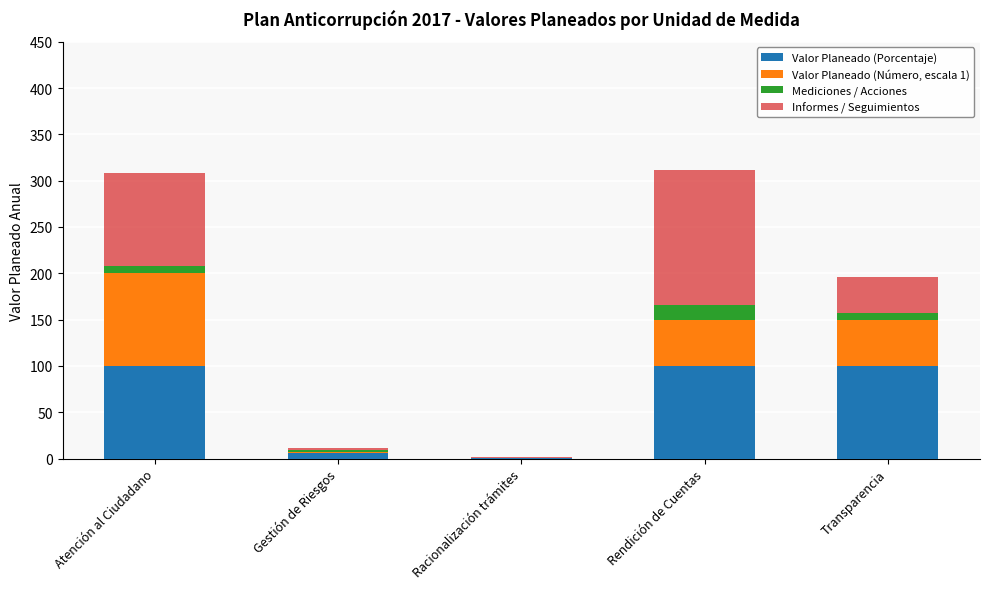

What is the sum of all Valor Planeado (Porcentaje) values?

307